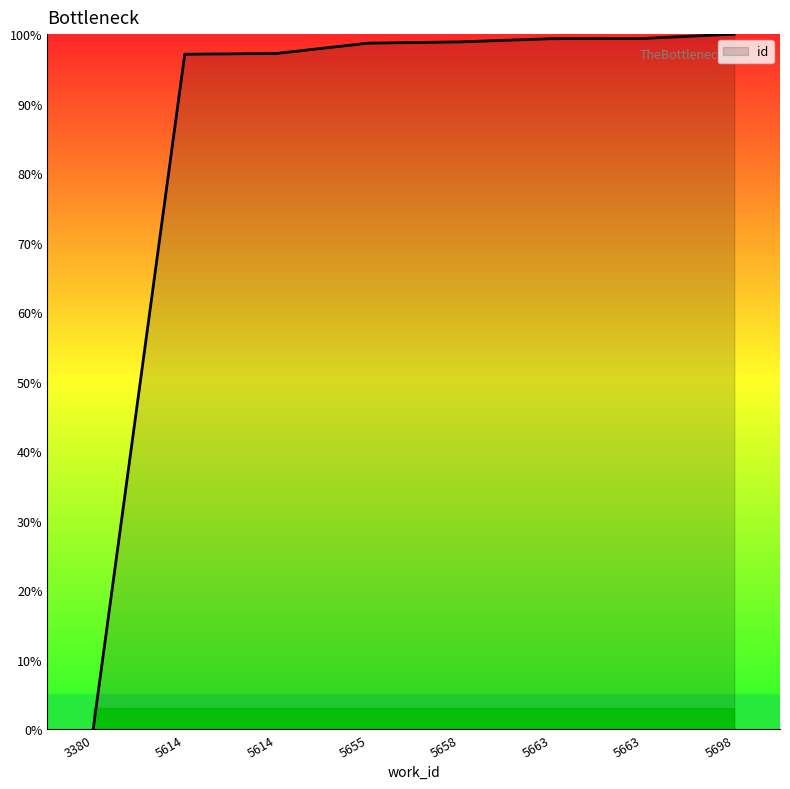

Which label corresponds to the largest value in the chart?

5698